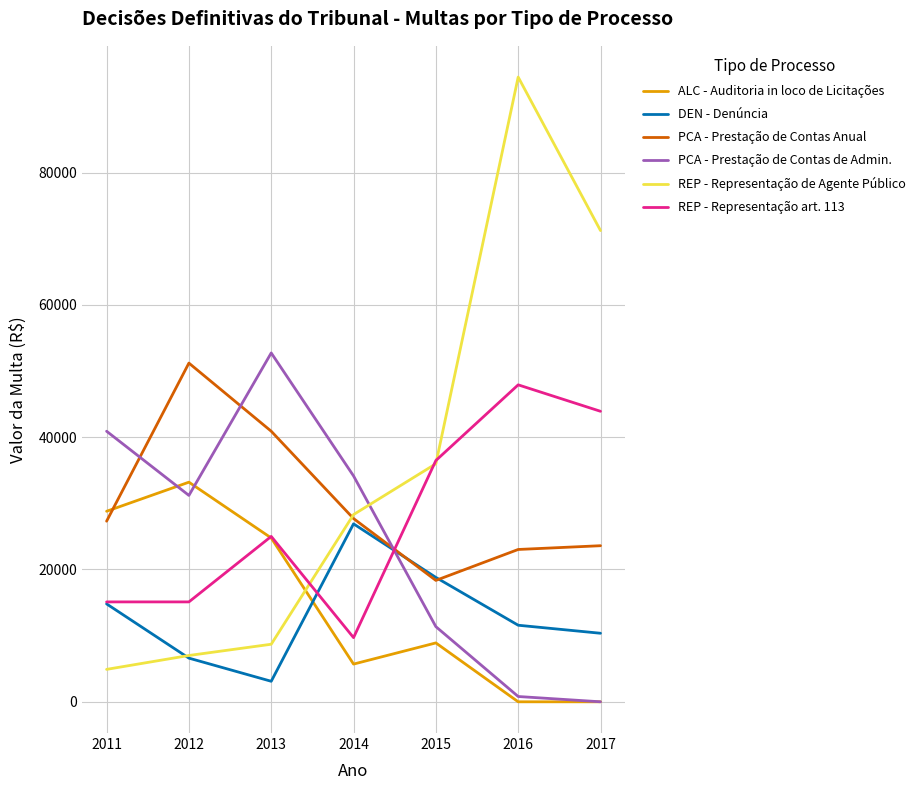

After their last crossing, which series has the higher values: DEN - Denúncia or REP - Representação art. 113?

REP - Representação art. 113